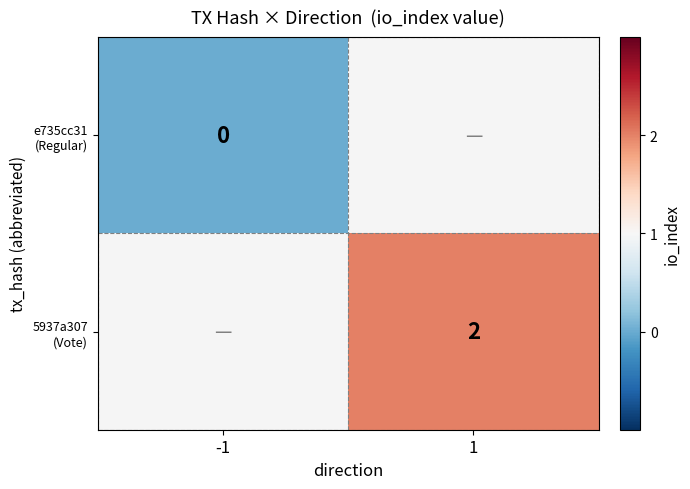

Which label corresponds to the largest value in the chart?

1